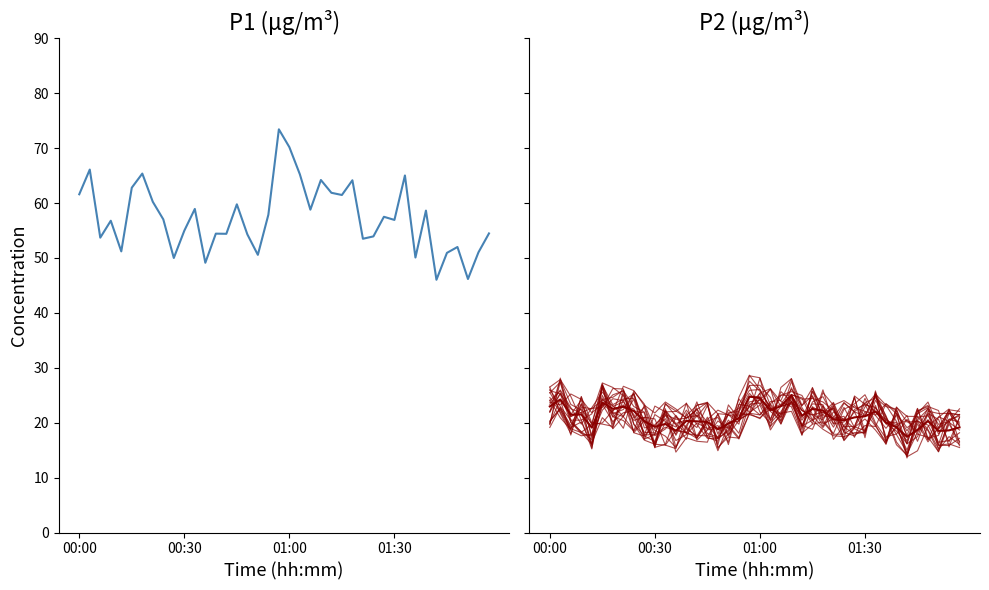

What is the difference between the P2 values at 15 and 00:00?

4.4